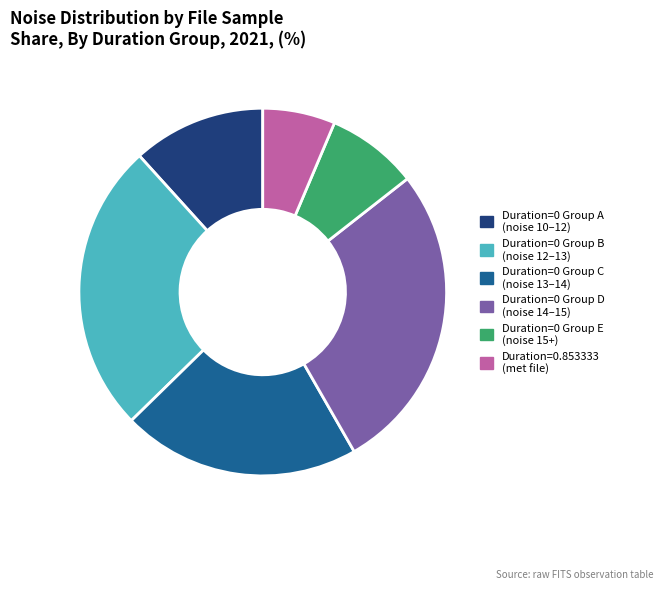

Combined, do Duration=0 Group D (noise 14–15) and Duration=0 Group A (noise 10–12) account for over 50%?

No